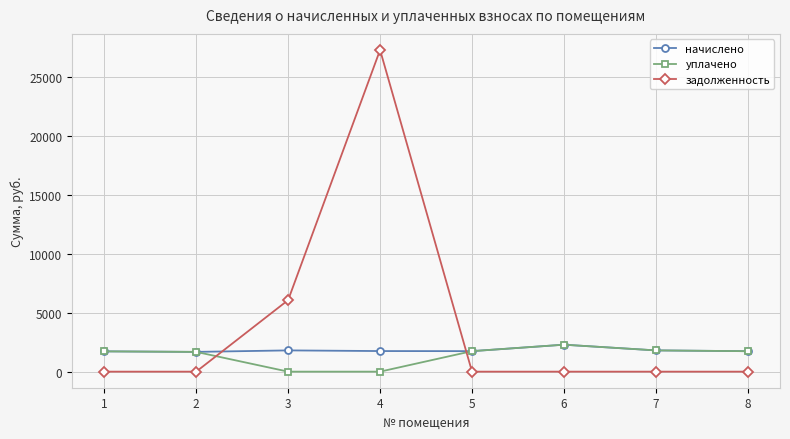

Count the number of categories in the chart.

8